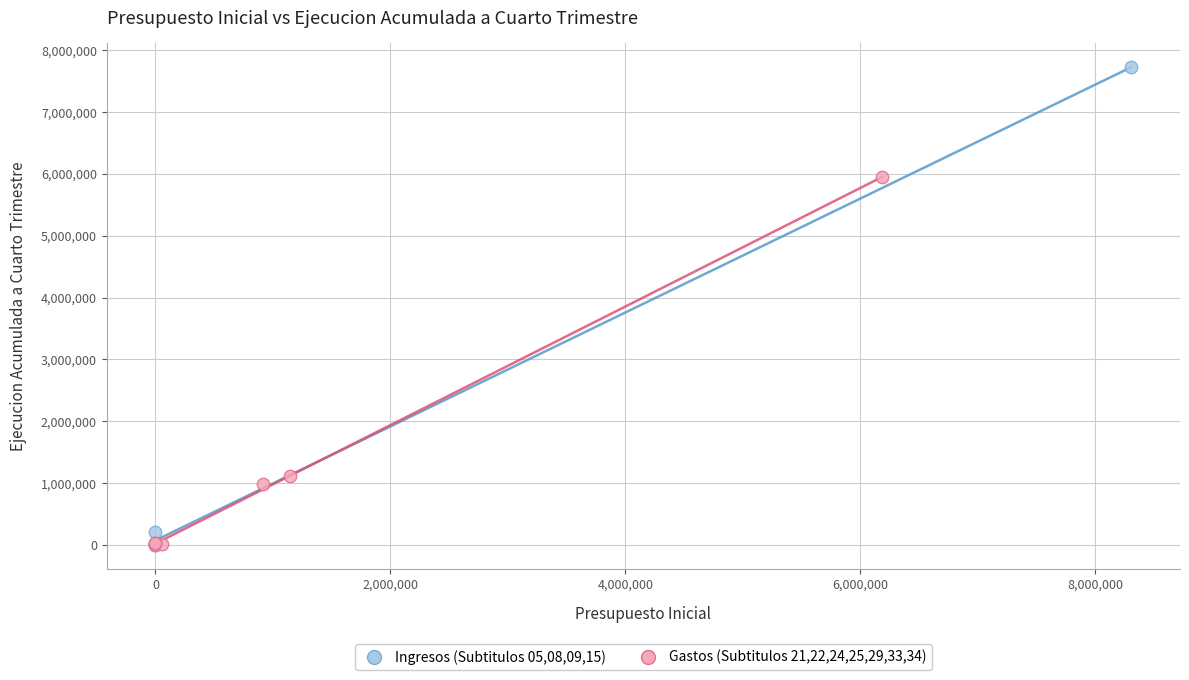

Which series has the widest spread of Y values?

Ingresos (Subtitulos 05,08,09,15)